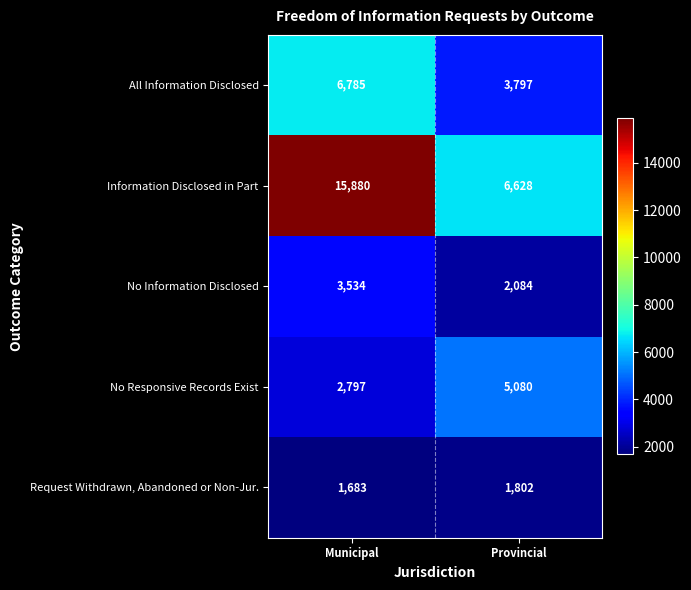

Count the number of categories in the chart.

2